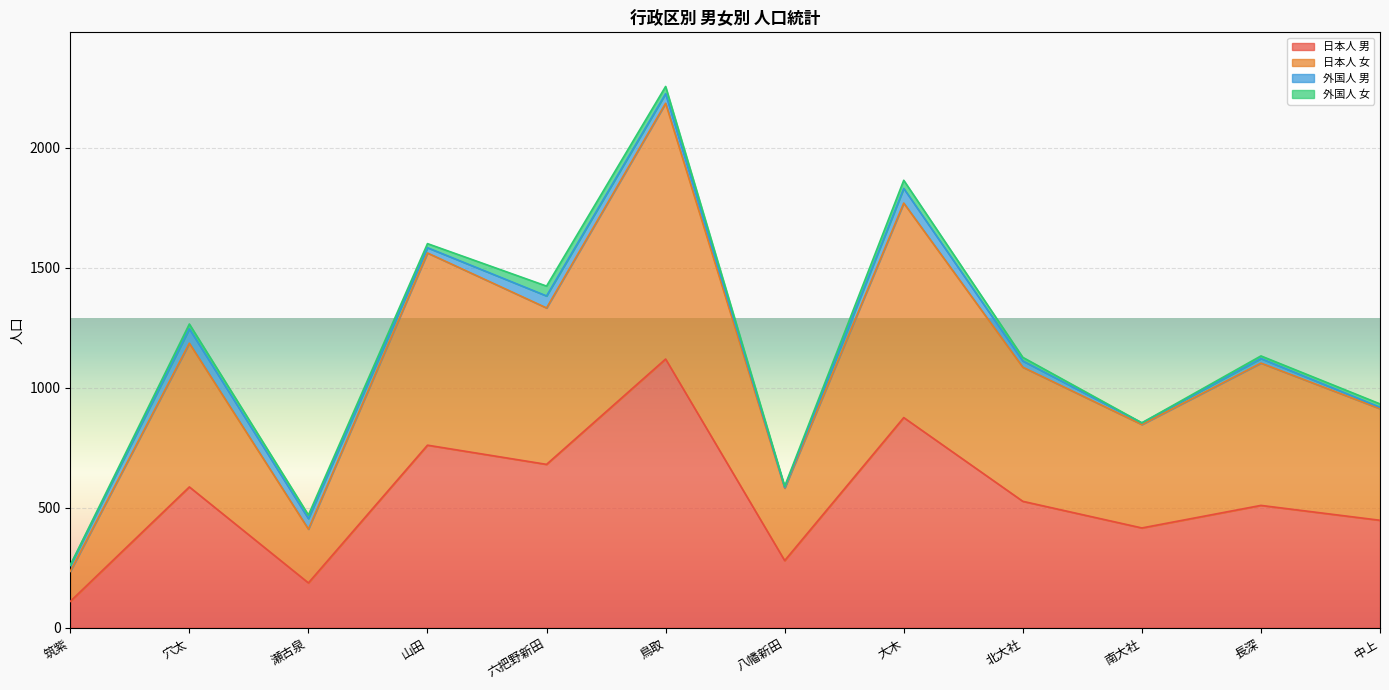

At which label does 日本人 男 reach its peak?

鳥取